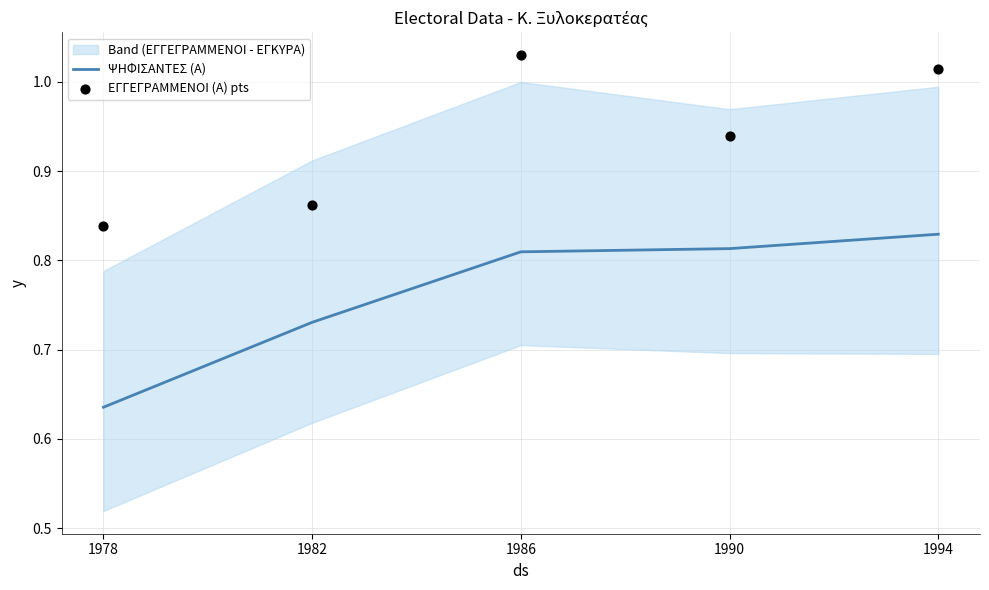

At how many categories does at least one series exceed 0?

5